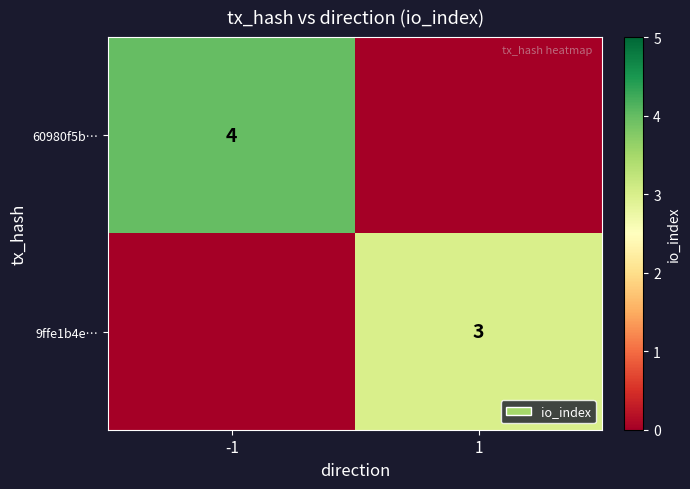

Is the value of 9ffe1b4e… at 1 greater than the value of 60980f5b… at -1?

No